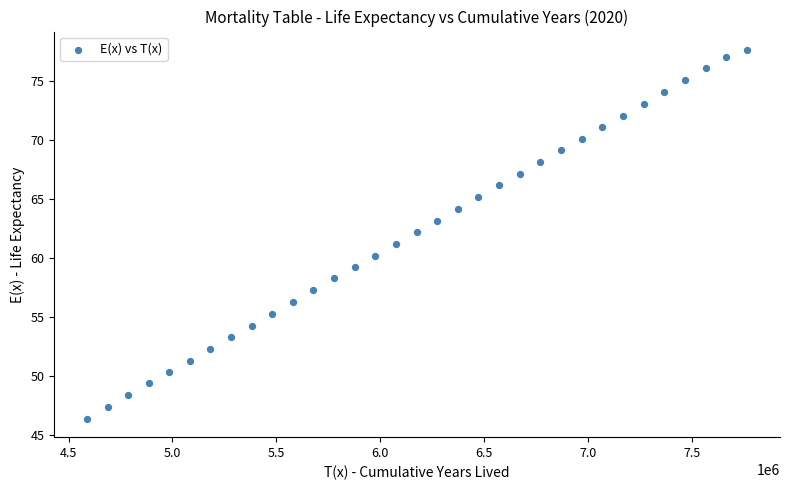

What is the range of Y values (max minus min)?

31.3